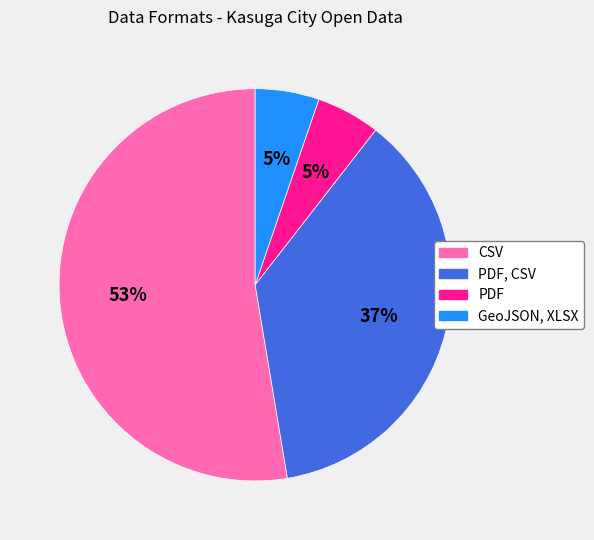

Which slice is the largest?

CSV